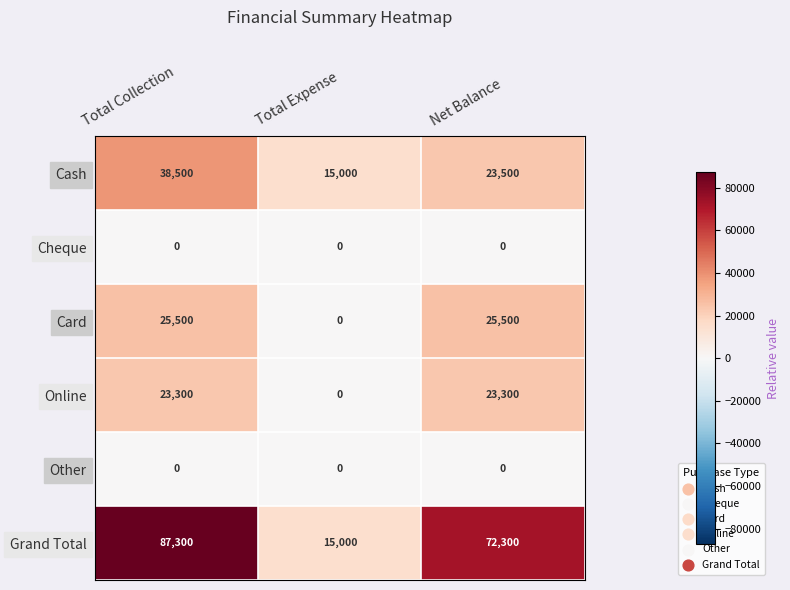

Reading left to right, transcribe all the data shown in this chart.

Cash: Total Collection=38500	Total Expense=15000	Net Balance=23500
Cheque: Total Collection=0	Total Expense=0	Net Balance=0
Card: Total Collection=25500	Total Expense=0	Net Balance=25500
Online: Total Collection=23300	Total Expense=0	Net Balance=23300
Other: Total Collection=0	Total Expense=0	Net Balance=0
Grand Total: Total Collection=87300	Total Expense=15000	Net Balance=72300